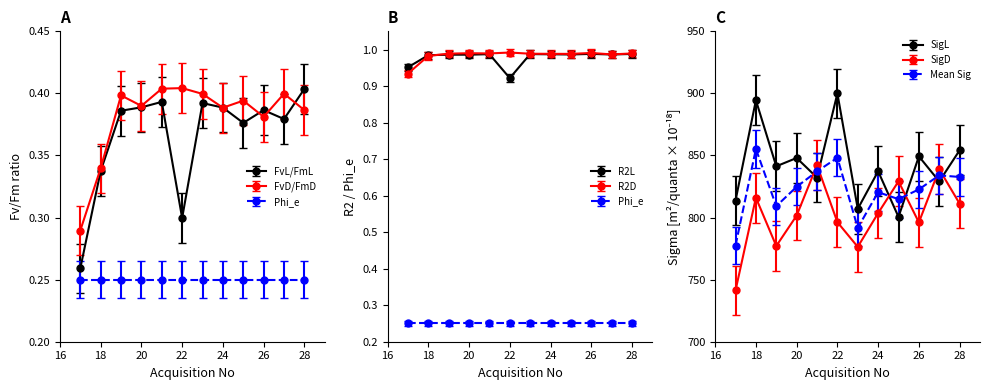

True or false: FvD/FmD has more than 0 interior local peaks.

True